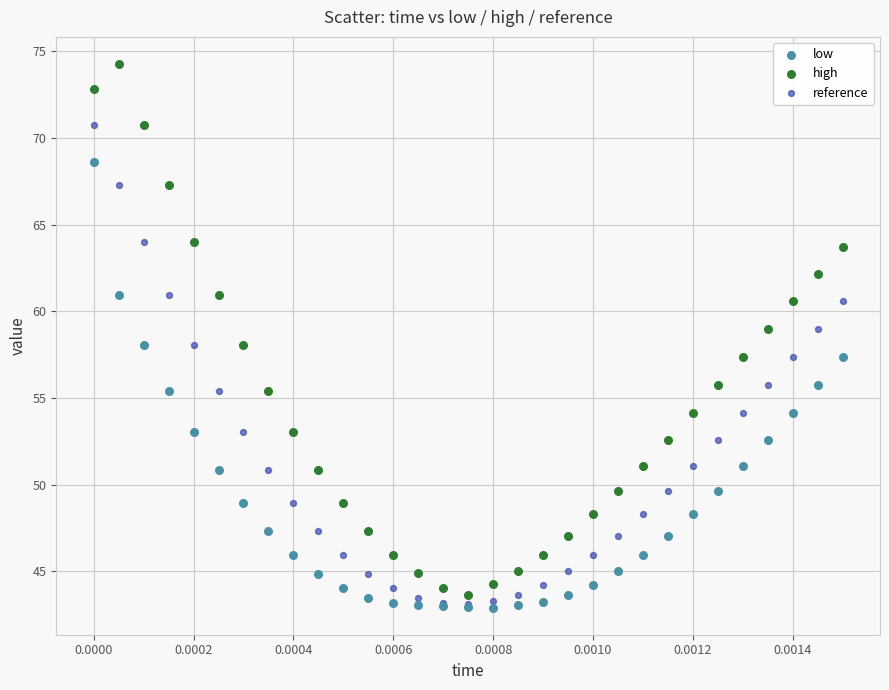

What are all the series names shown in the legend?

low, high, reference